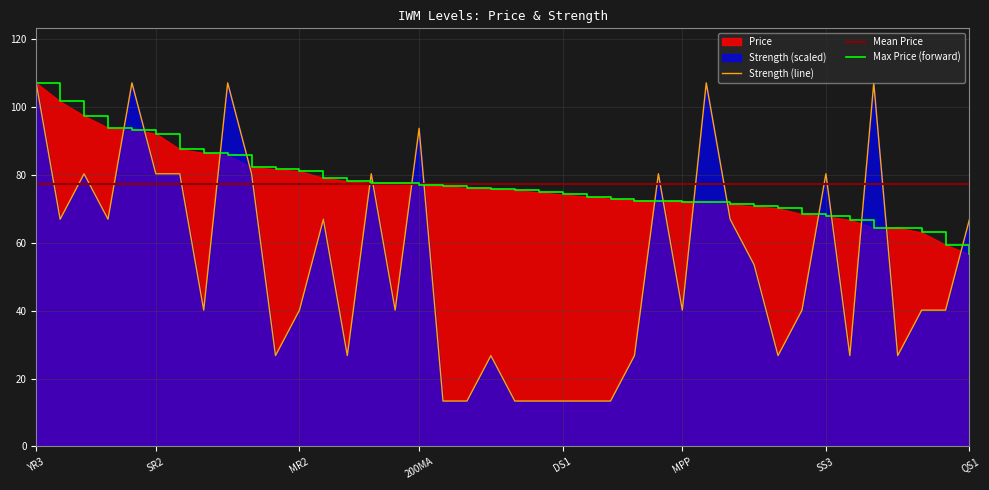

At which label does Max Price (forward) reach its minimum?

QS1